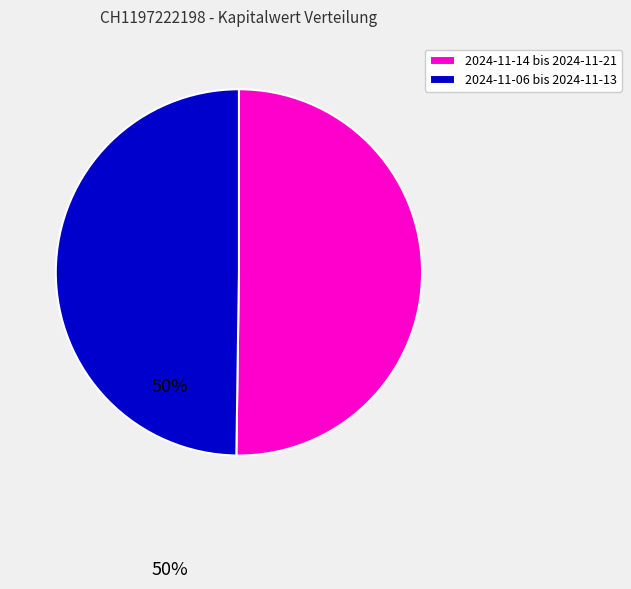

Is it true that 2024-11-06 bis 2024-11-13 is 65% of the pie?

False